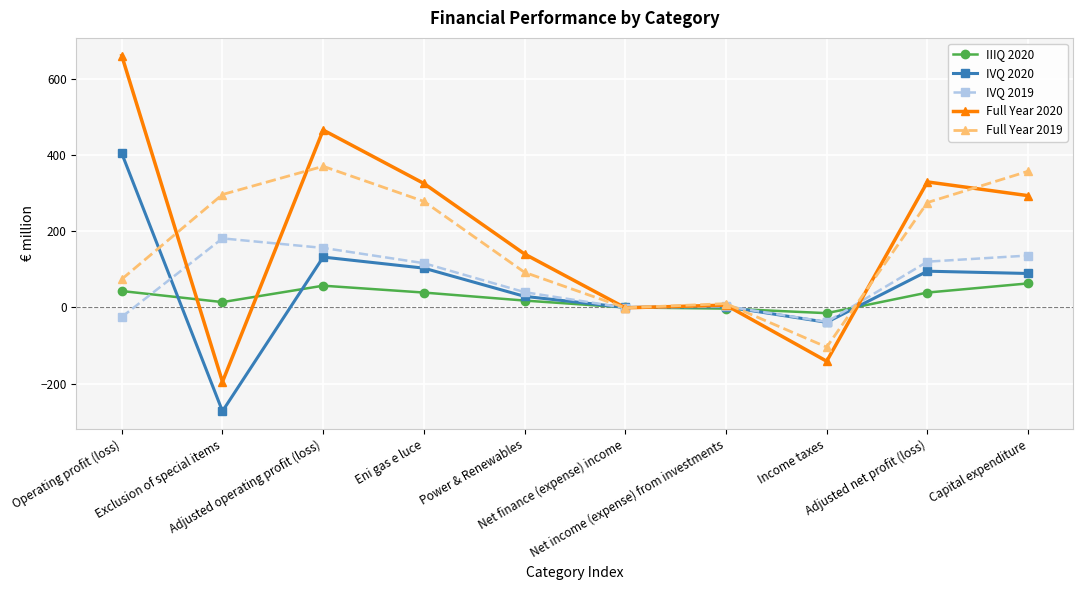

At how many categories does at least one series exceed 276?

6